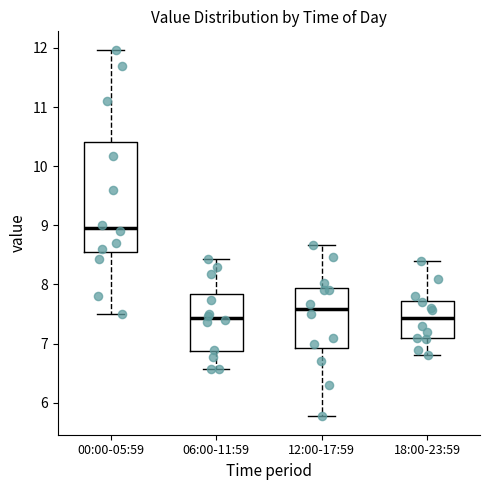

Reading left to right, read every box against the y-axis: the position of its median line, the range the box covers, and the ends of its whiskers. The values are not printed on the chart, so give them approximately, as read against the axis.

00:00-05:59: median 9.0, box 8.6 to 10.4, whiskers 7.5 to 12.0
06:00-11:59: median 7.4, box 6.9 to 7.8, whiskers 6.6 to 8.4
12:00-17:59: median 7.6, box 6.9 to 7.9, whiskers 5.8 to 8.7
18:00-23:59: median 7.4, box 7.1 to 7.7, whiskers 6.8 to 8.4